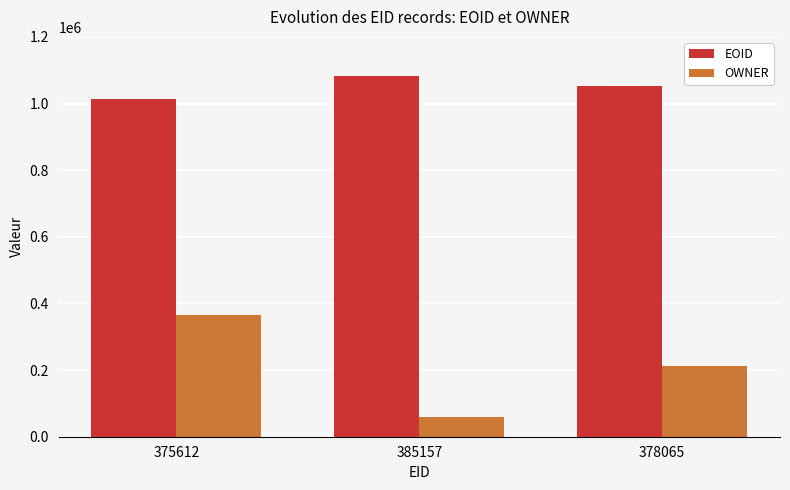

List the series in order of their overall mean, lowest first.

OWNER, EOID